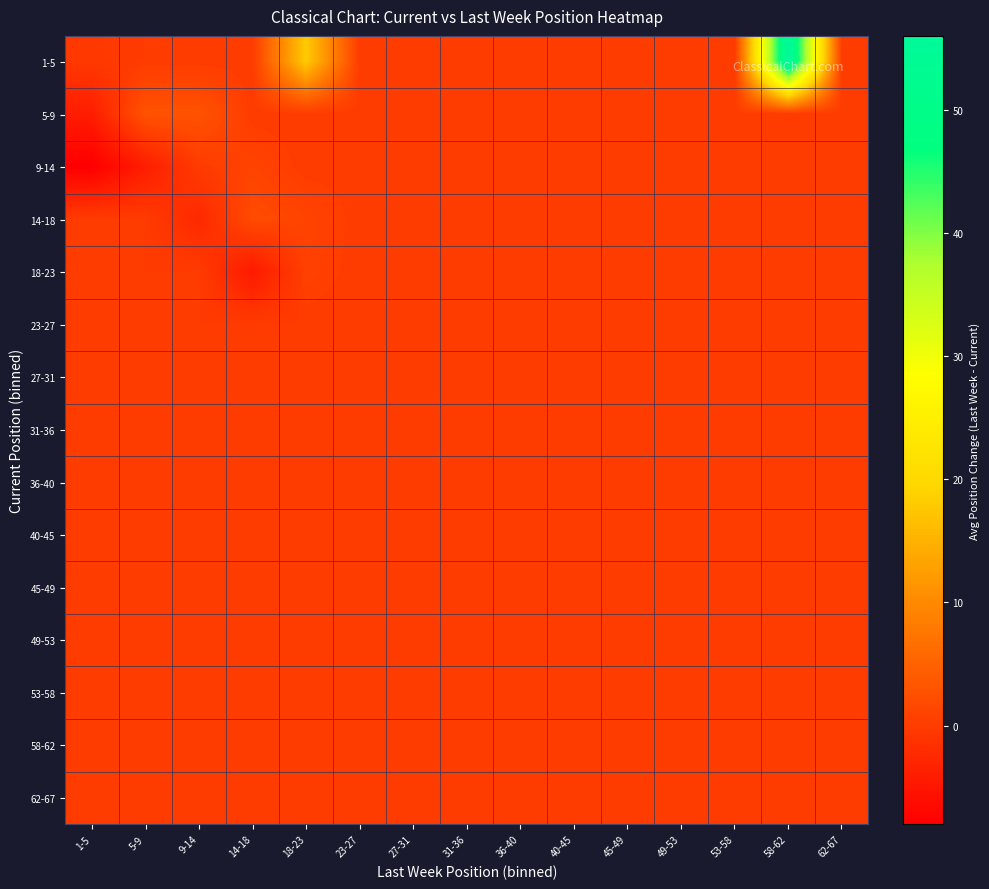

Count the number of data series in this chart.

15